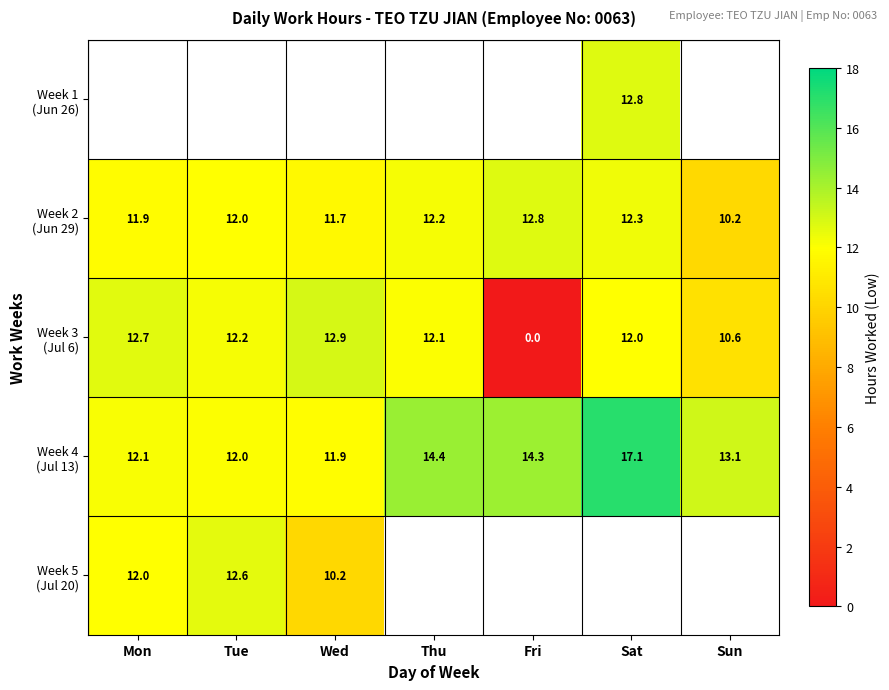

Is it true that Week 3 (Jul 6) equals 4.8 at Sun?

False